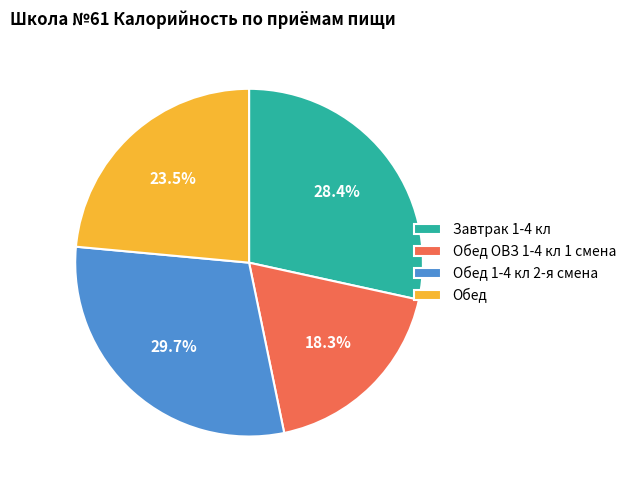

What is the largest slice in the pie chart?

Обед 1-4 кл 2-я смена